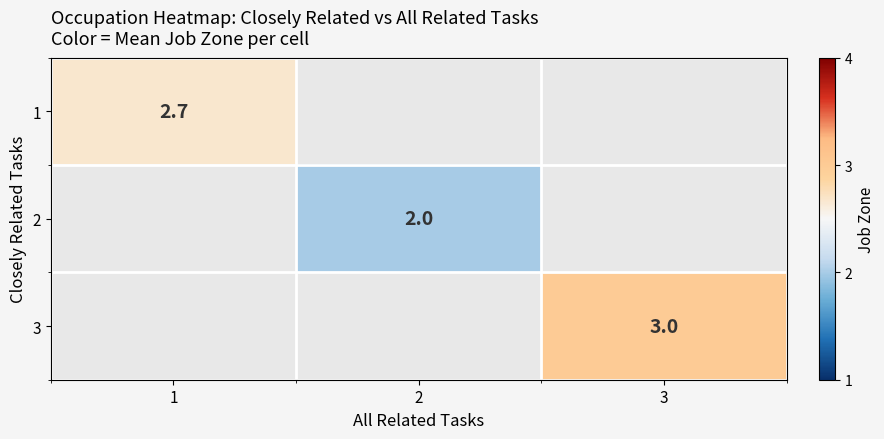

At how many categories does at least one series exceed 2?

2